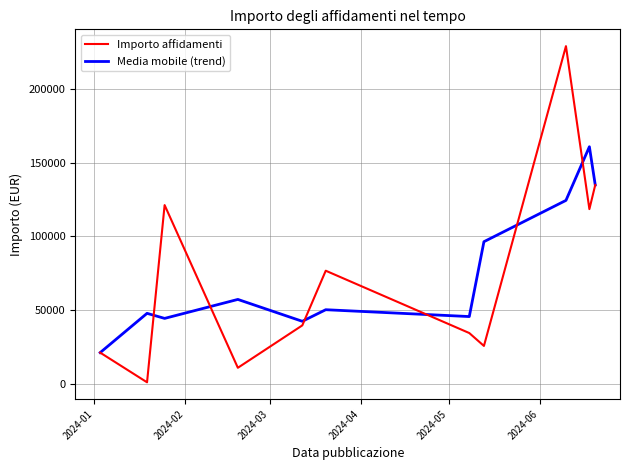

Reading left to right, extract all data points from this chart.

Importo affidamenti: 21100.0	937.0	121322.3	10800.0	39600.0	76741.6	34404.5	25647.4	229312.5	118587.2	135000.0
Media mobile (trend): 21100.0	47786.4	44353.1	57240.8	42380.5	50248.7	45597.8	96454.8	124515.7	160966.6	135000.0